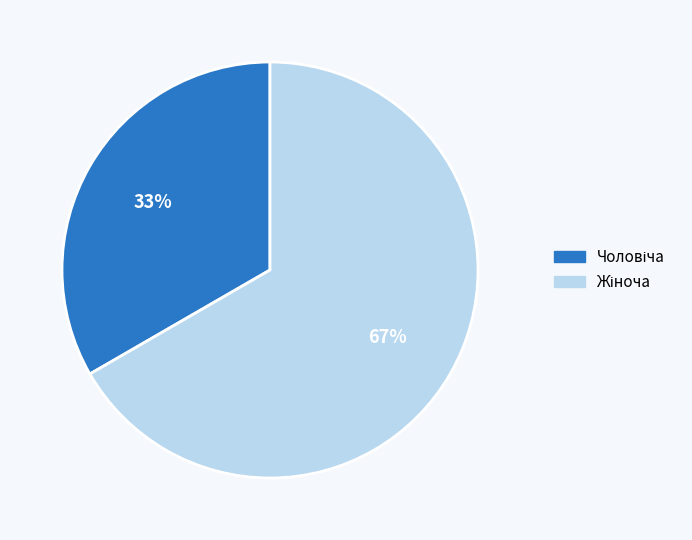

Count the number of slices in the pie.

2